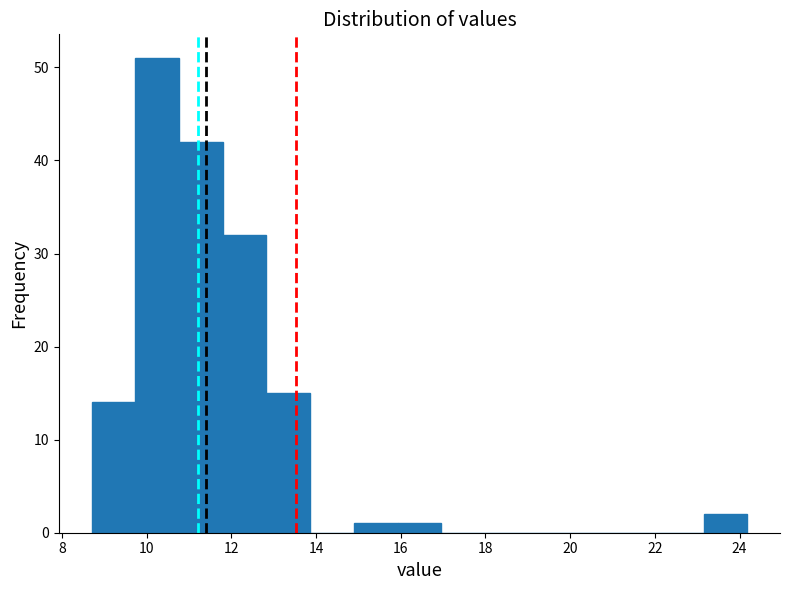

Reading left to right, transcribe this chart: for each bar, give the range it covers on the x-axis and its height. Neither the bar edges nor the heights are printed on the chart, so give them approximately, as read against the axes.

8.8 to 9.8: 14
9.8 to 10.8: 51
10.8 to 11.8: 42
11.8 to 12.8: 32
12.8 to 13.8: 15
13.8 to 14.8: 0
14.8 to 16.0: 1
16.0 to 17.0: 1
17.0 to 18.0: 0
18.0 to 19.0: 0
19.0 to 20.0: 0
20.0 to 21.0: 0
21.0 to 22.2: 0
22.2 to 23.2: 0
23.2 to 24.2: 2